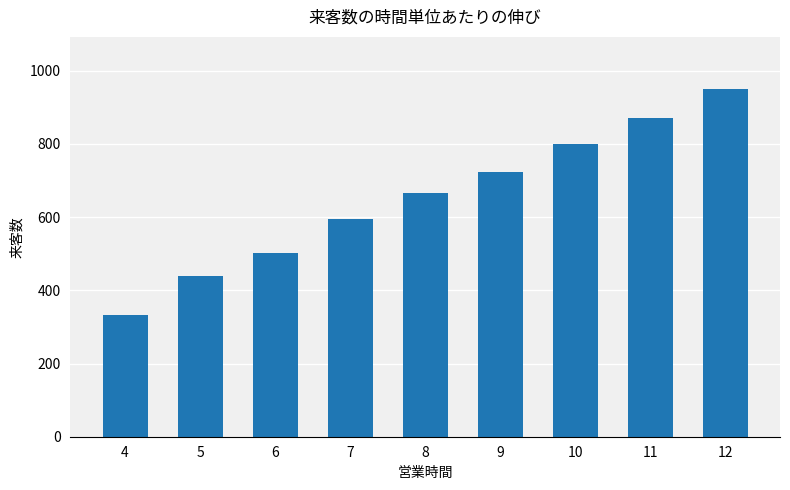

Reading left to right, what are all the values shown in this chart?

4=332	5=439	6=501	7=595	8=667	9=724	10=800	11=870	12=950